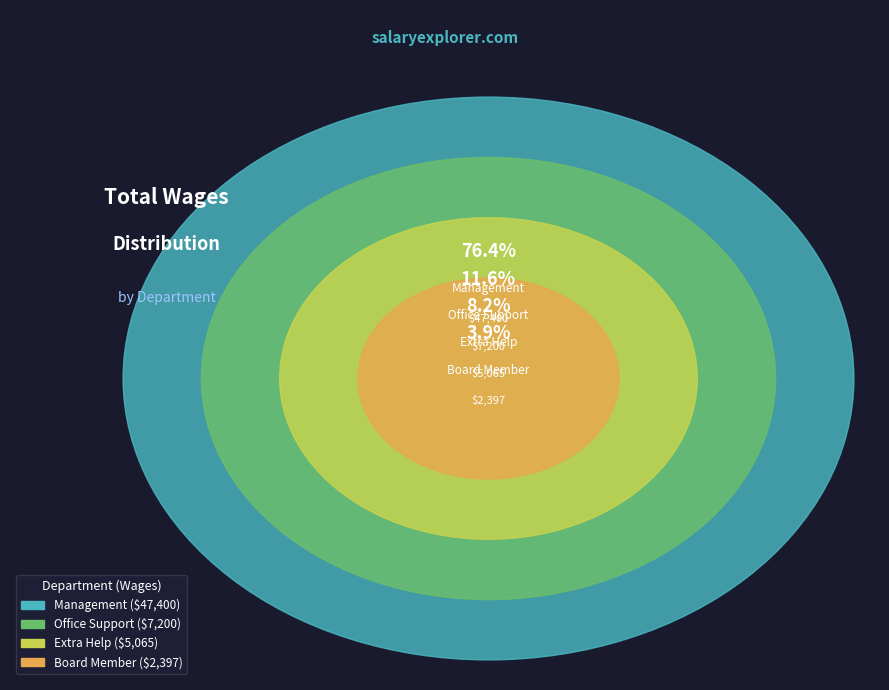

Combined, what portion of the pie is Extra Help and Board Member?

12.0%